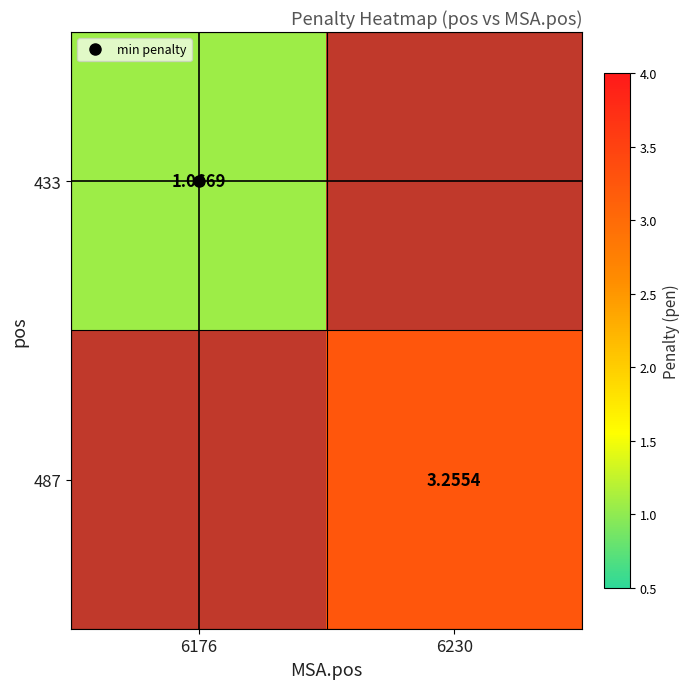

Rank the series by their average value, from lowest to highest.

433, 487